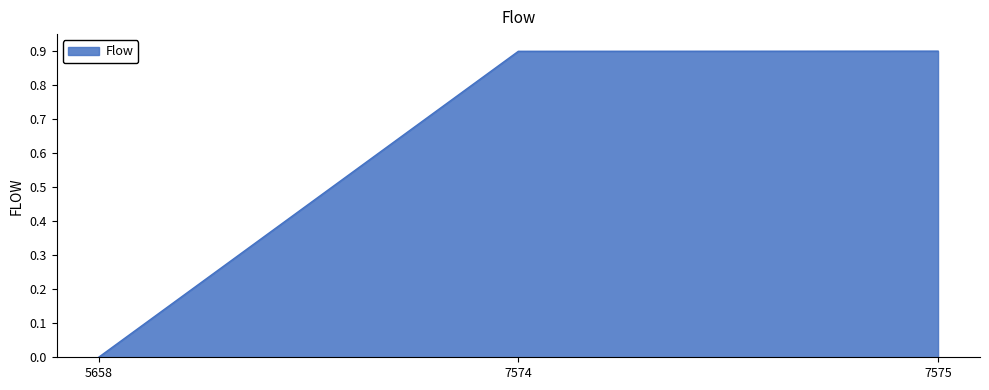

Count the number of data series in this chart.

1